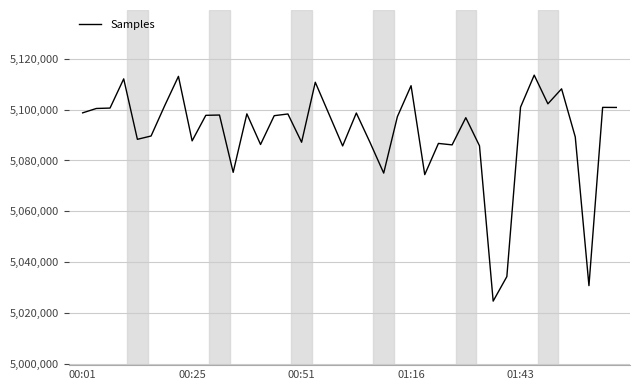

What is the minimum value shown in the chart?

5024805